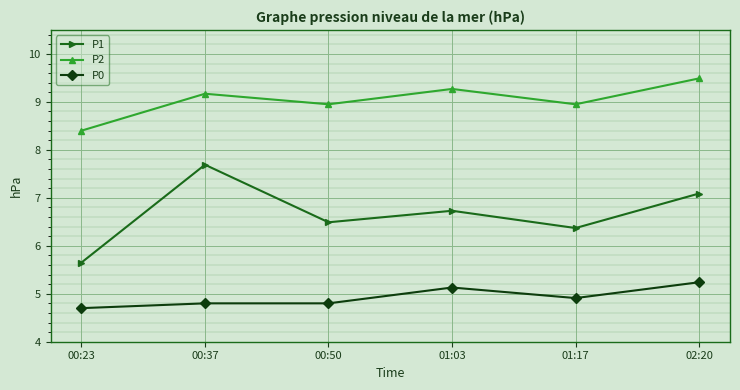

List the series in order of their overall mean, lowest first.

P0, P1, P2